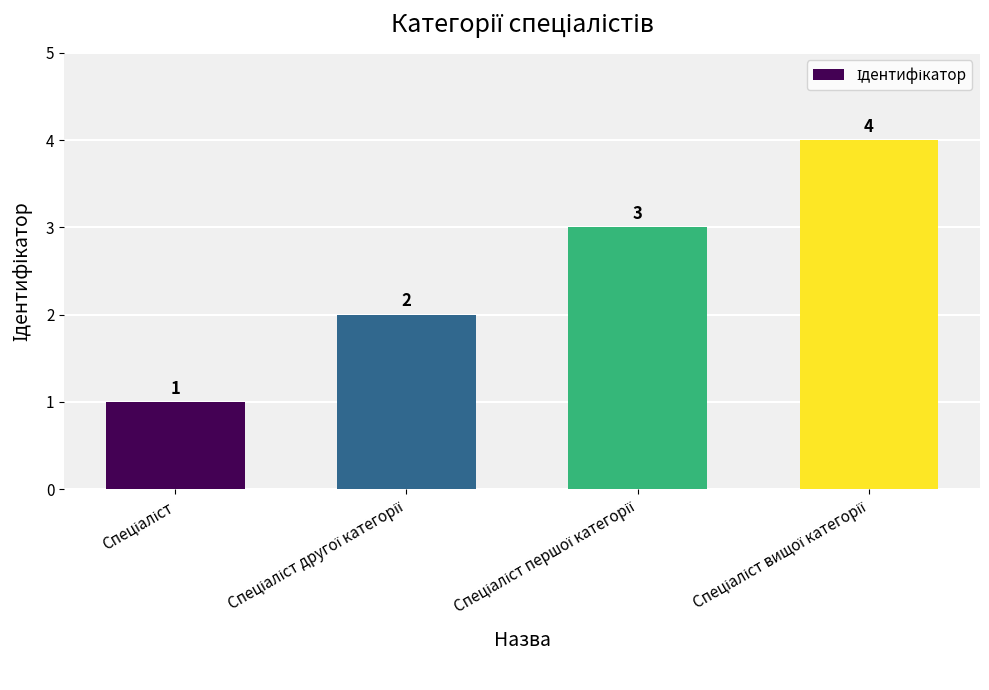

Count the values in the range 2 to 4.

3